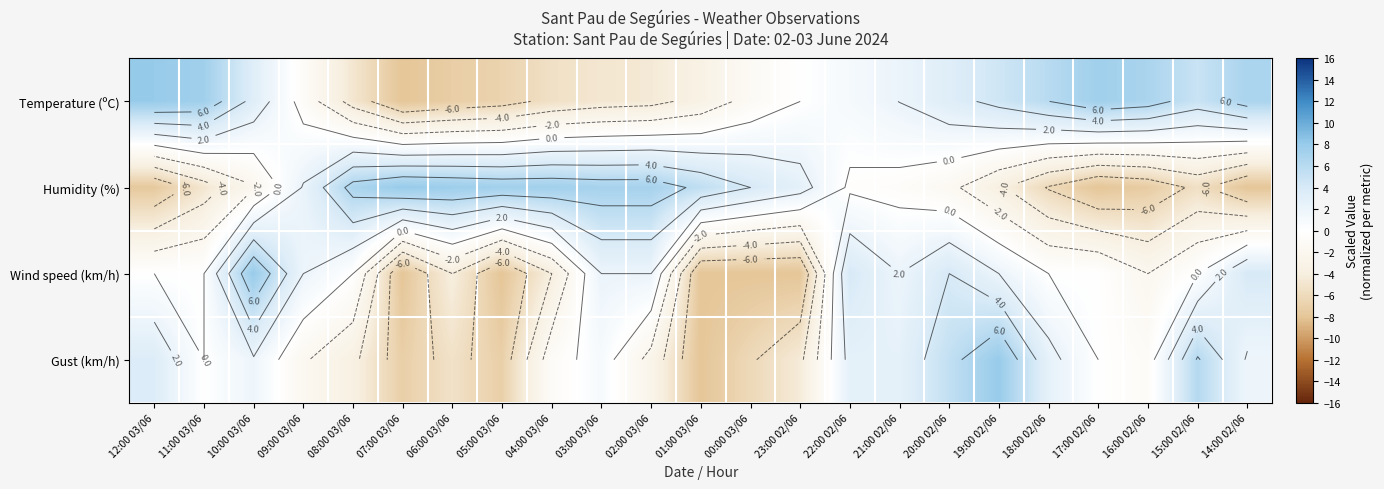

Rank the categories by Gust (km/h) value from lowest to highest.

01:00 03/06, 07:00 03/06, 05:00 03/06, 00:00 03/06, 06:00 03/06, 23:00 02/06, 08:00 03/06, 02:00 03/06, 09:00 03/06, 04:00 03/06, 16:00 02/06, 11:00 03/06, 17:00 02/06, 03:00 03/06, 10:00 03/06, 14:00 02/06, 22:00 02/06, 21:00 02/06, 18:00 02/06, 12:00 03/06, 20:00 02/06, 15:00 02/06, 19:00 02/06